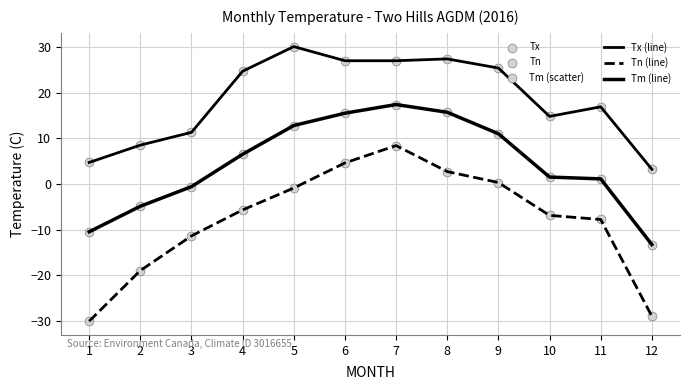

Is this an area chart (filled region under the line)?

No